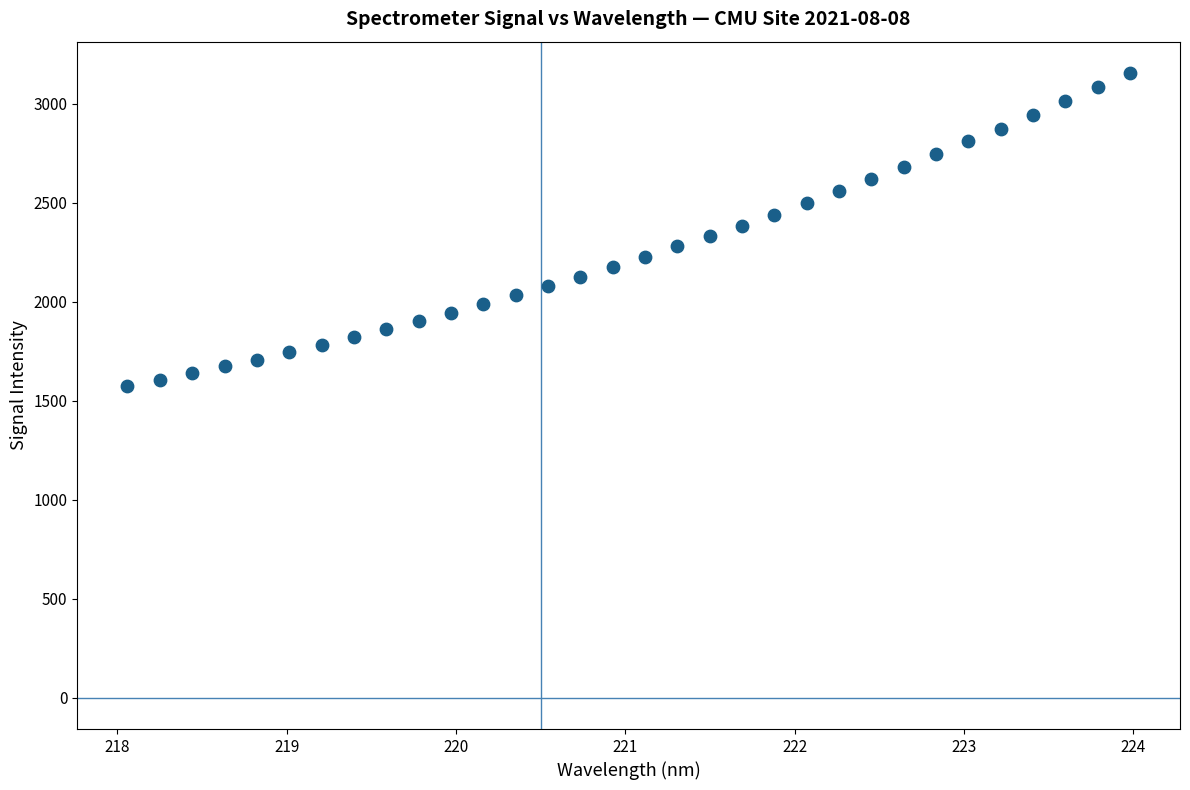

What is the range of Y values (max minus min)?

1579.6